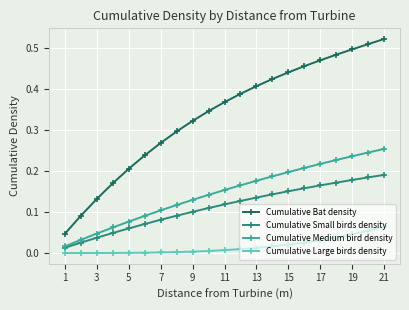

True or false: Cumulative Bat density has more than 1 interior local peaks.

False